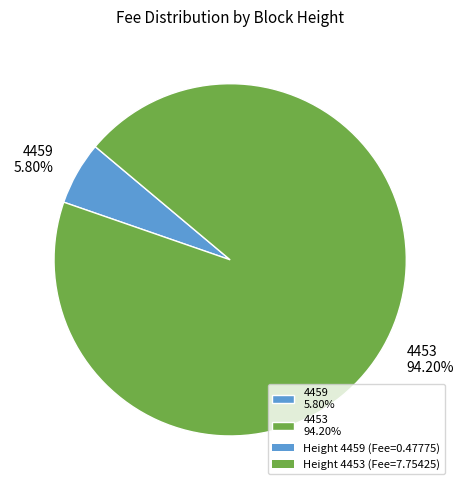

What is the largest slice in the pie chart?

4453